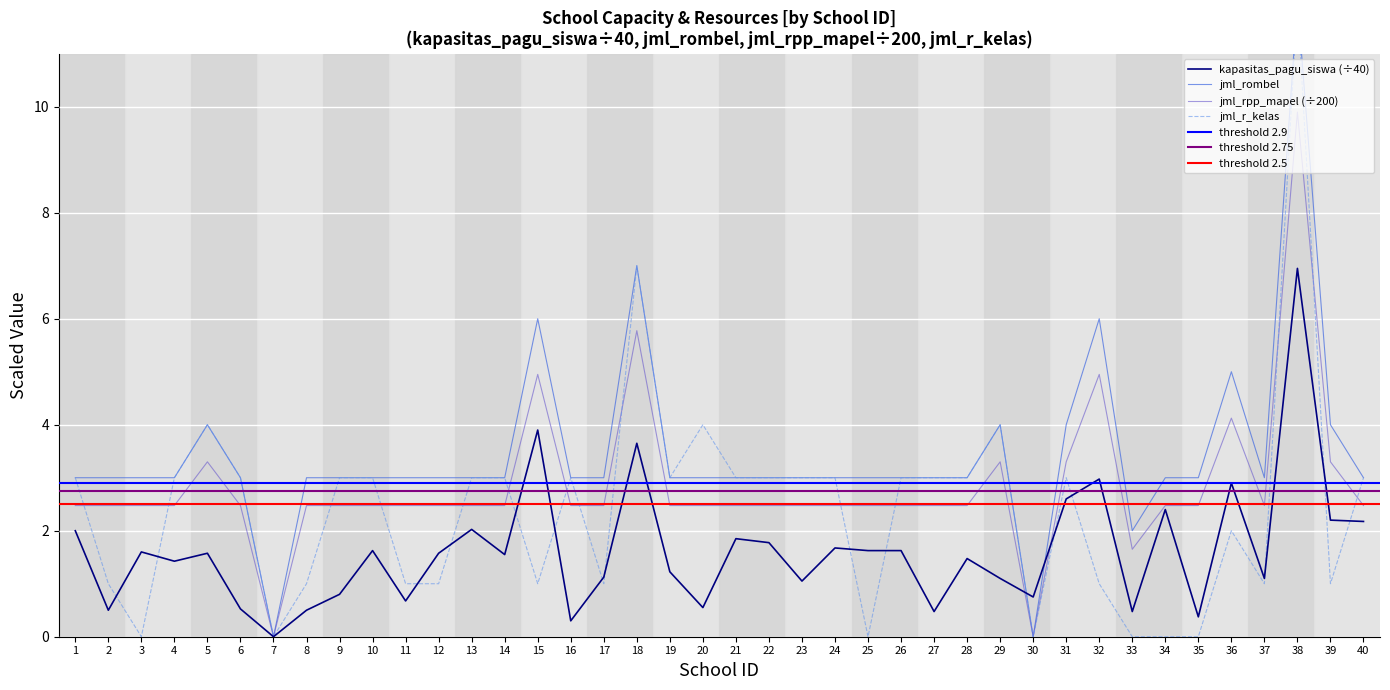

True or false: jml_r_kelas and jml_rpp_mapel cross at least once.

False